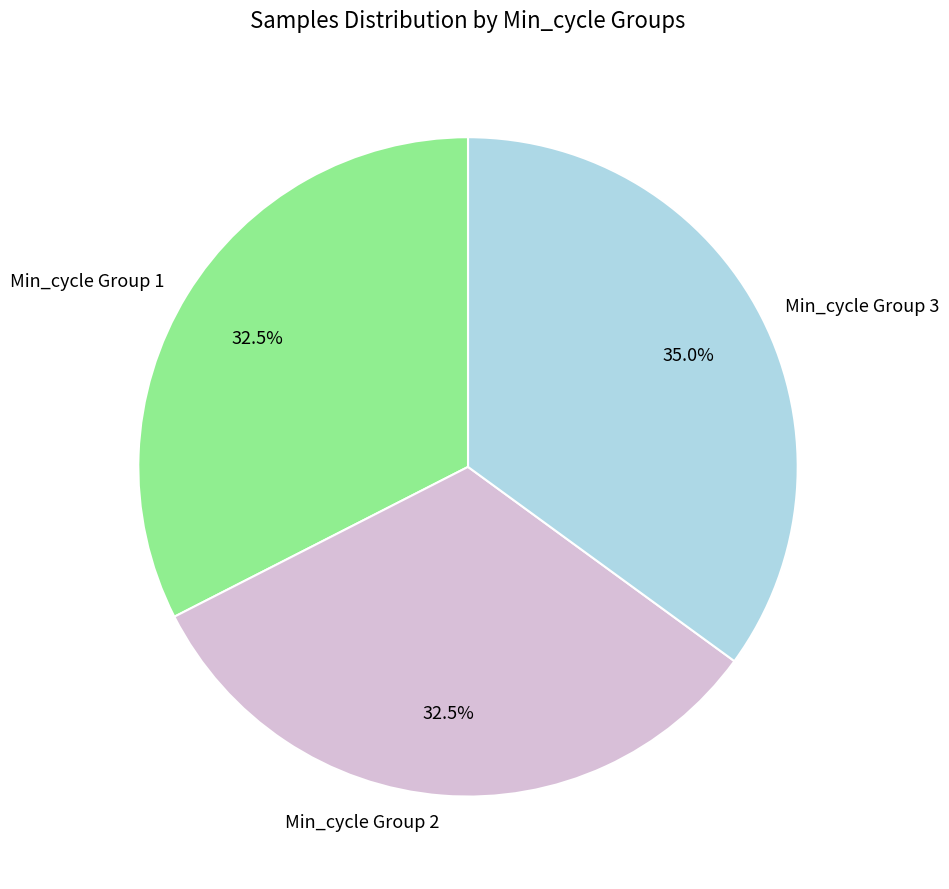

What is the largest slice in the pie chart?

Min_cycle Group 3